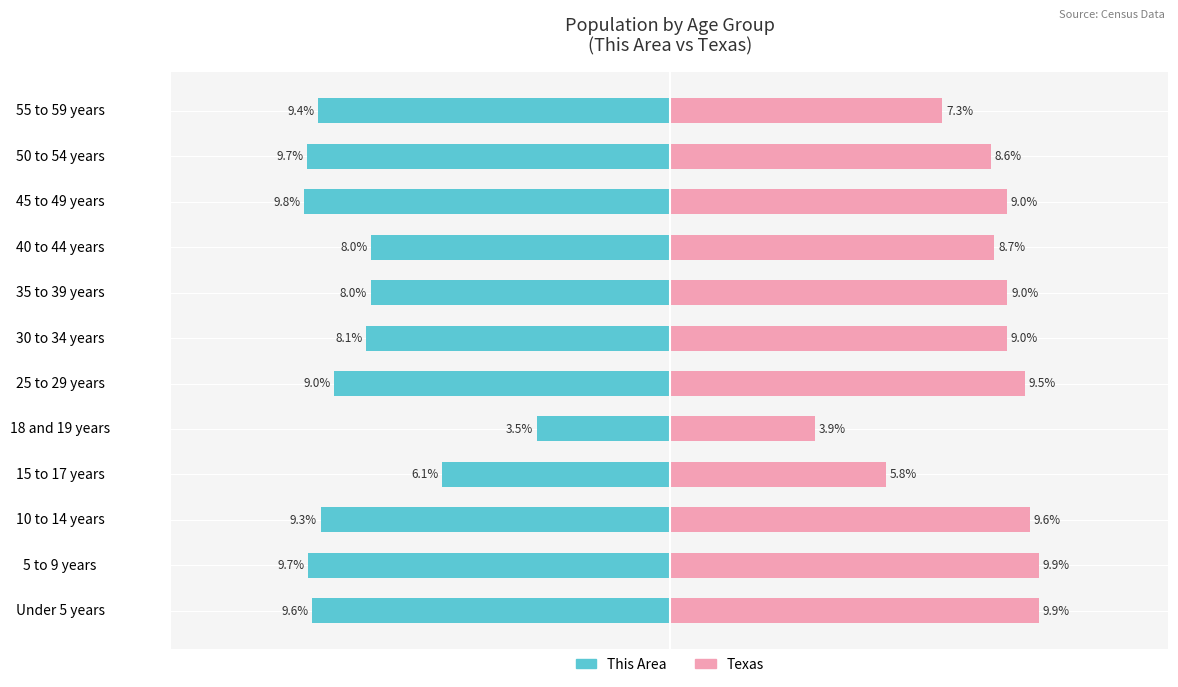

How many data points in This Area are less than -8?

8